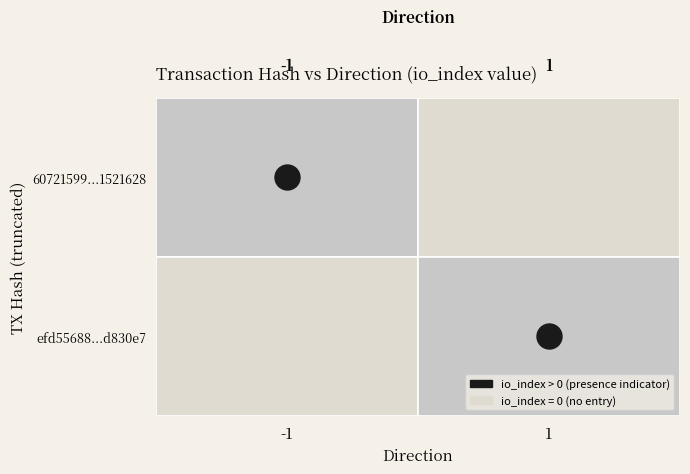

Between -1 and 1, which series saw the biggest shift?

60721599003929a67db2a8f8c073415d1521628